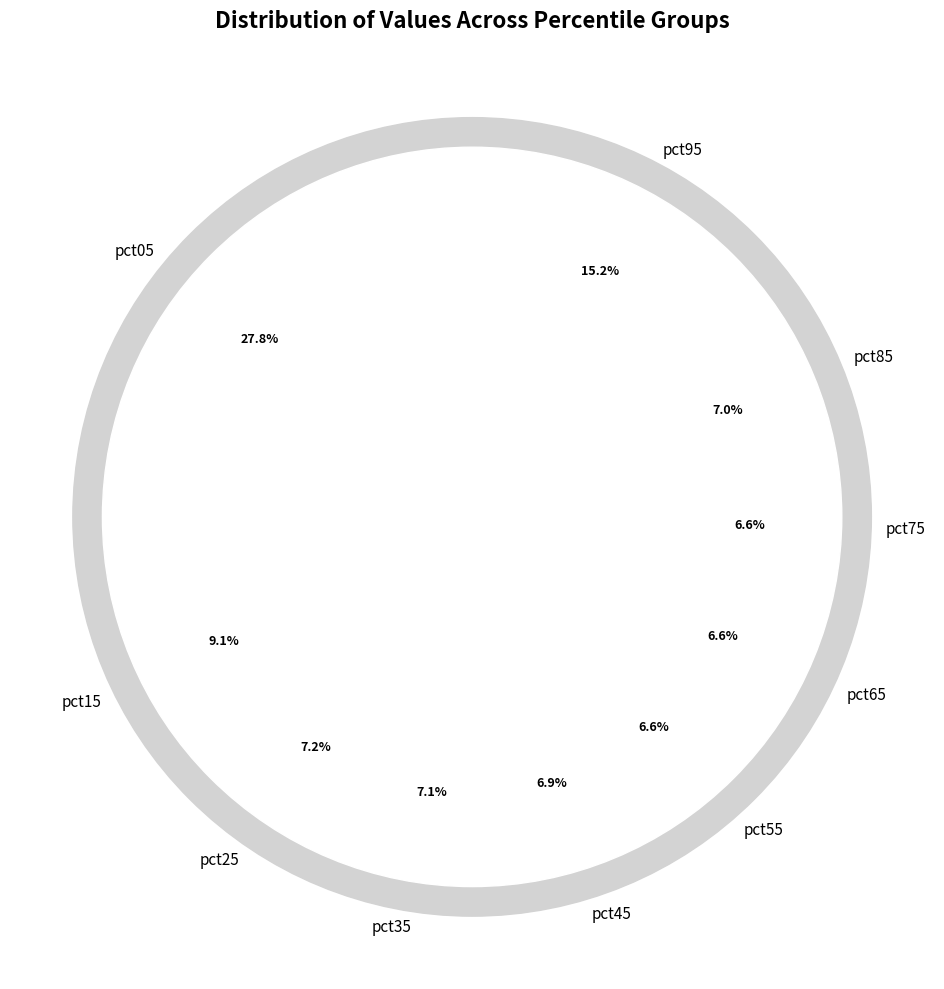

To the nearest percent, what is the average slice percentage?

10%